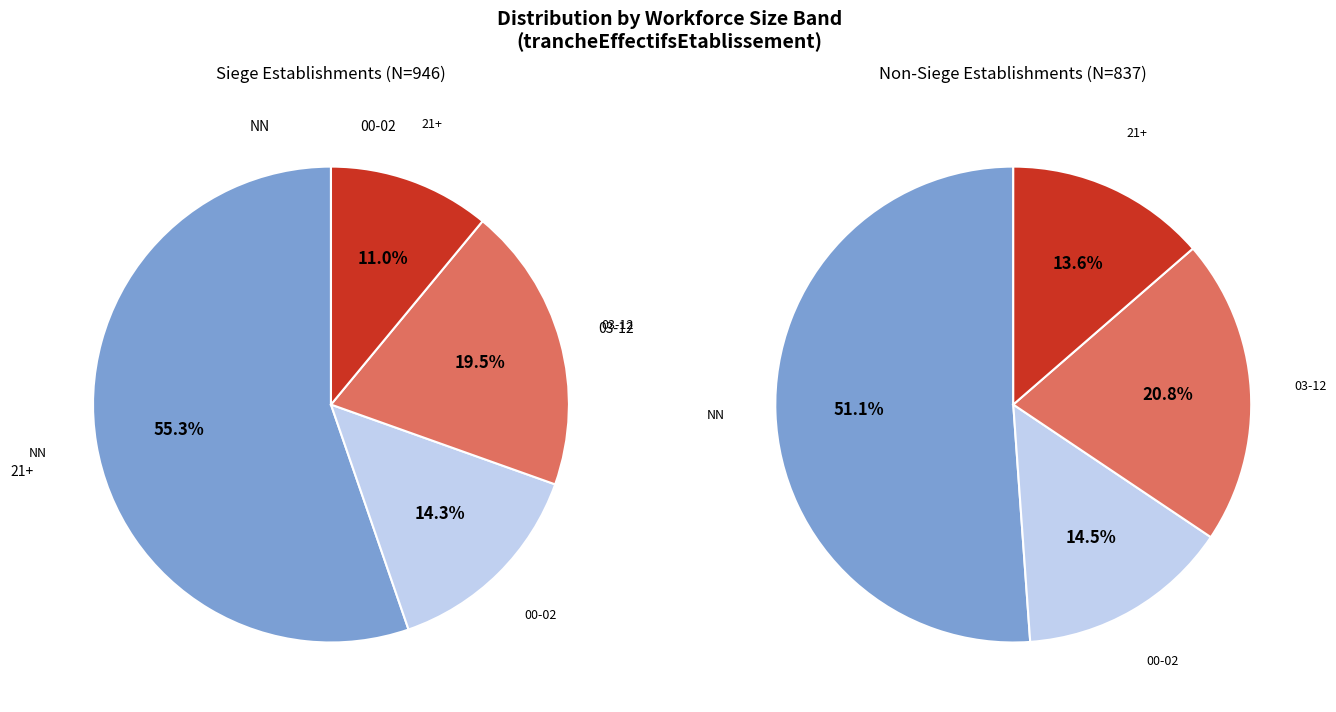

Does any single category account for the majority?

Yes